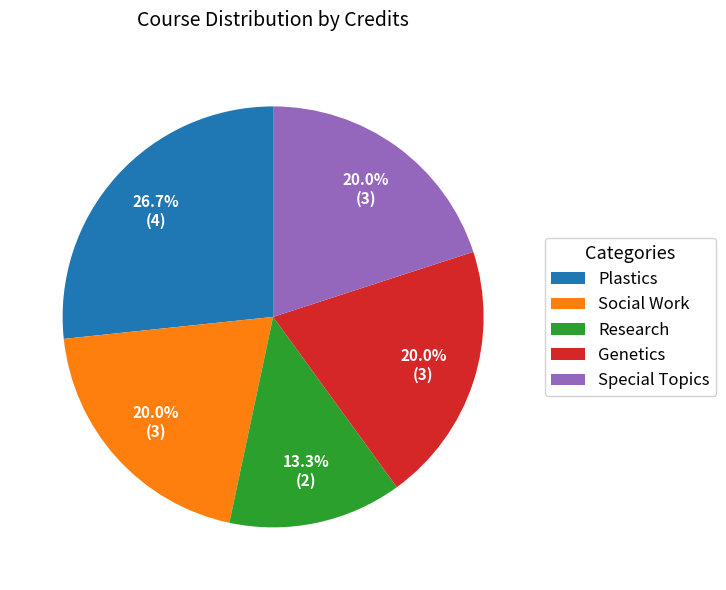

To the nearest percent, what is the combined percentage of Social Work and Genetics?

40%